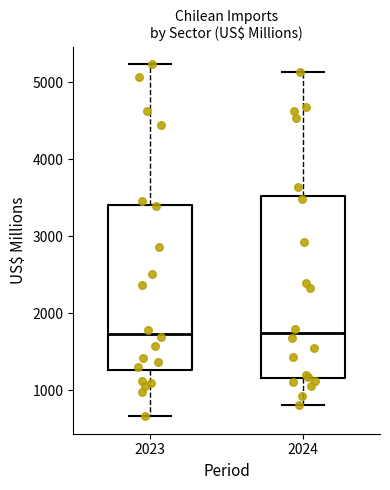

Reading left to right, read every box against the y-axis: the position of its median line, the range the box covers, and the ends of its whiskers. The values are not printed on the chart, so give them approximately, as read against the axis.

2023: median 1700, box 1300 to 3400, whiskers 700 to 5200
2024: median 1700, box 1200 to 3500, whiskers 800 to 5100